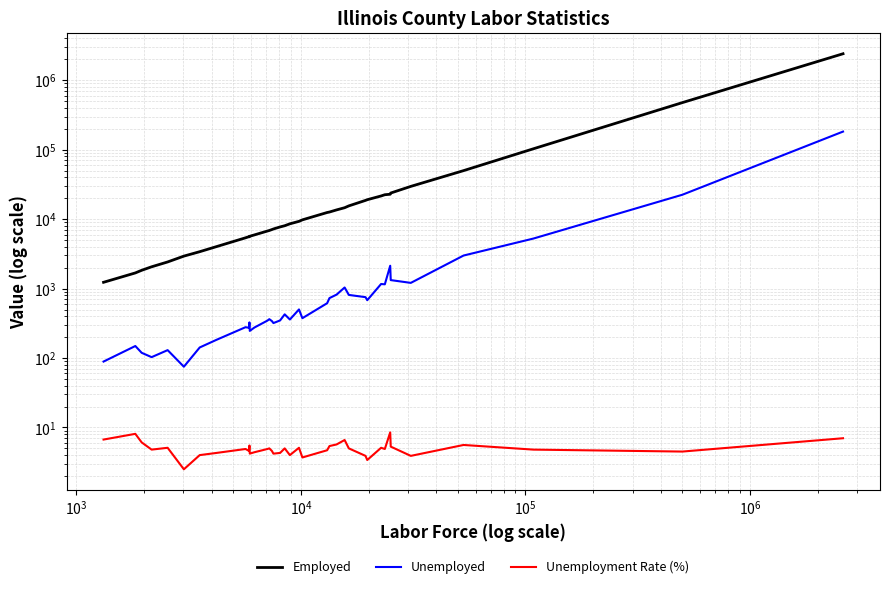

At how many categories does at least one series exceed 1350245?

1